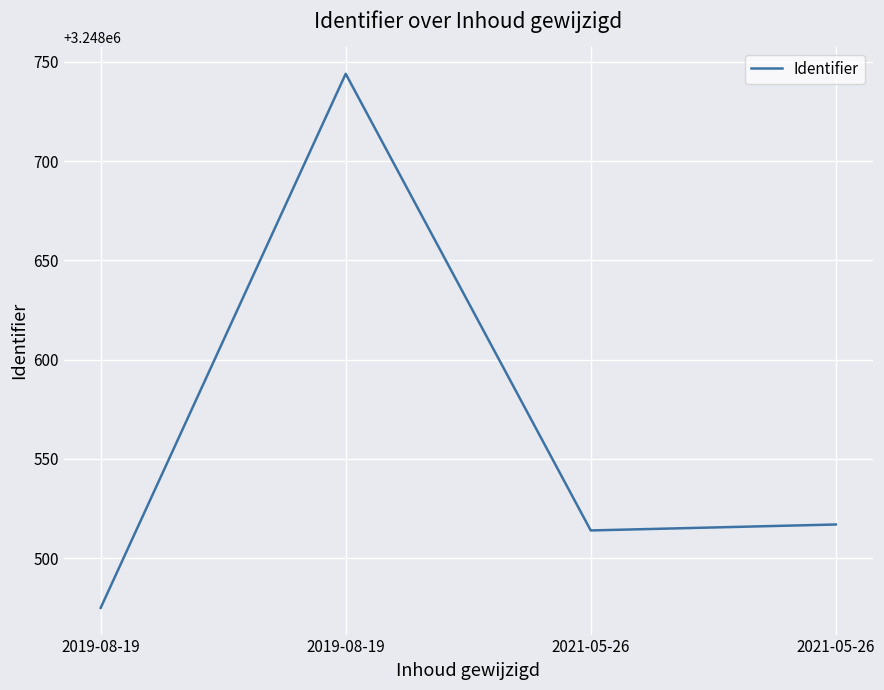

What is the smallest value displayed?

3248475